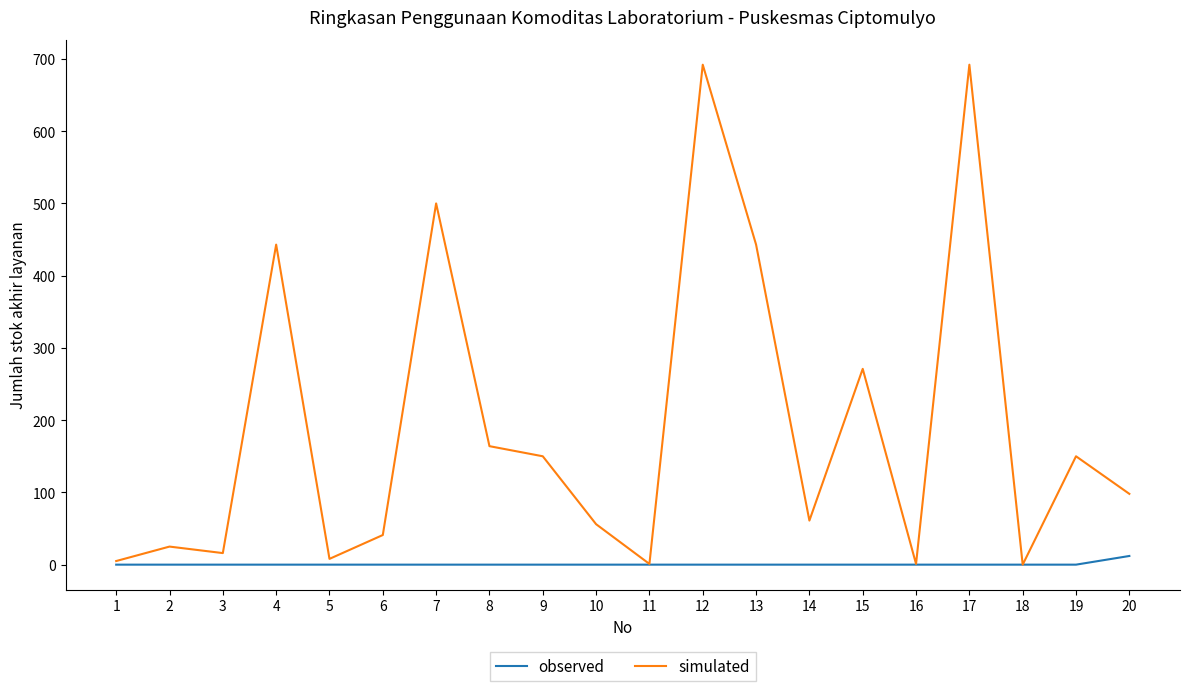

Rank the series by their average value, from lowest to highest.

observed, simulated